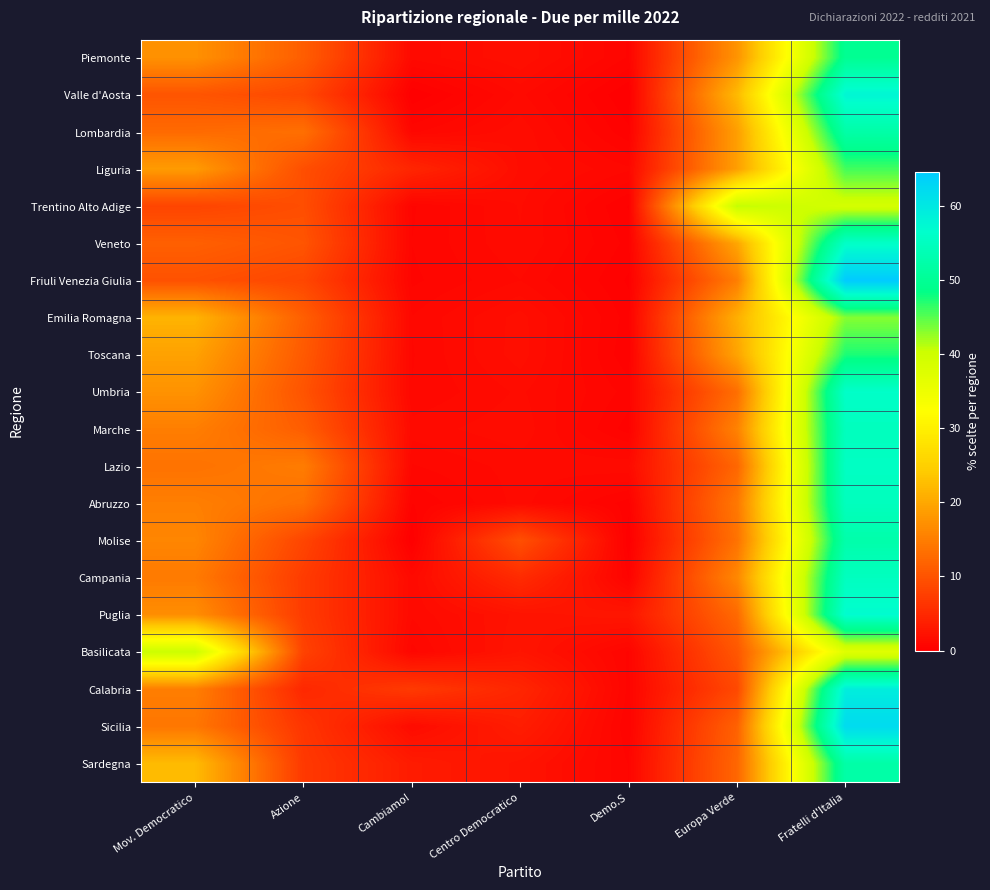

Which has a higher value, Mov. Democratico or Centro Democratico?

Mov. Democratico